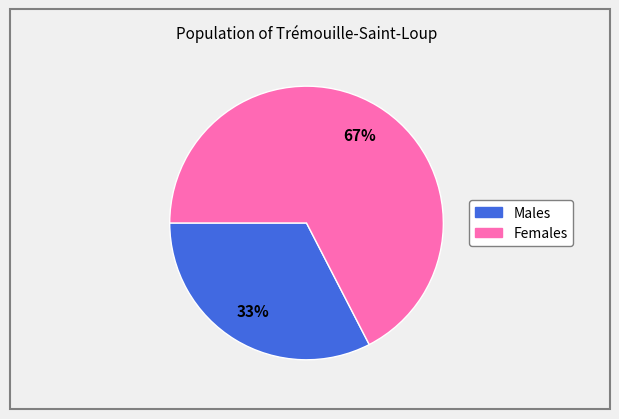

To the nearest percent, what is the average slice percentage?

50%